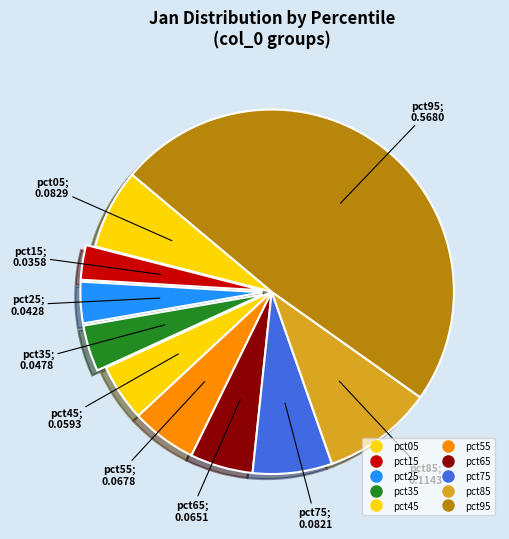

Between pct95 and pct75, which is larger?

pct95